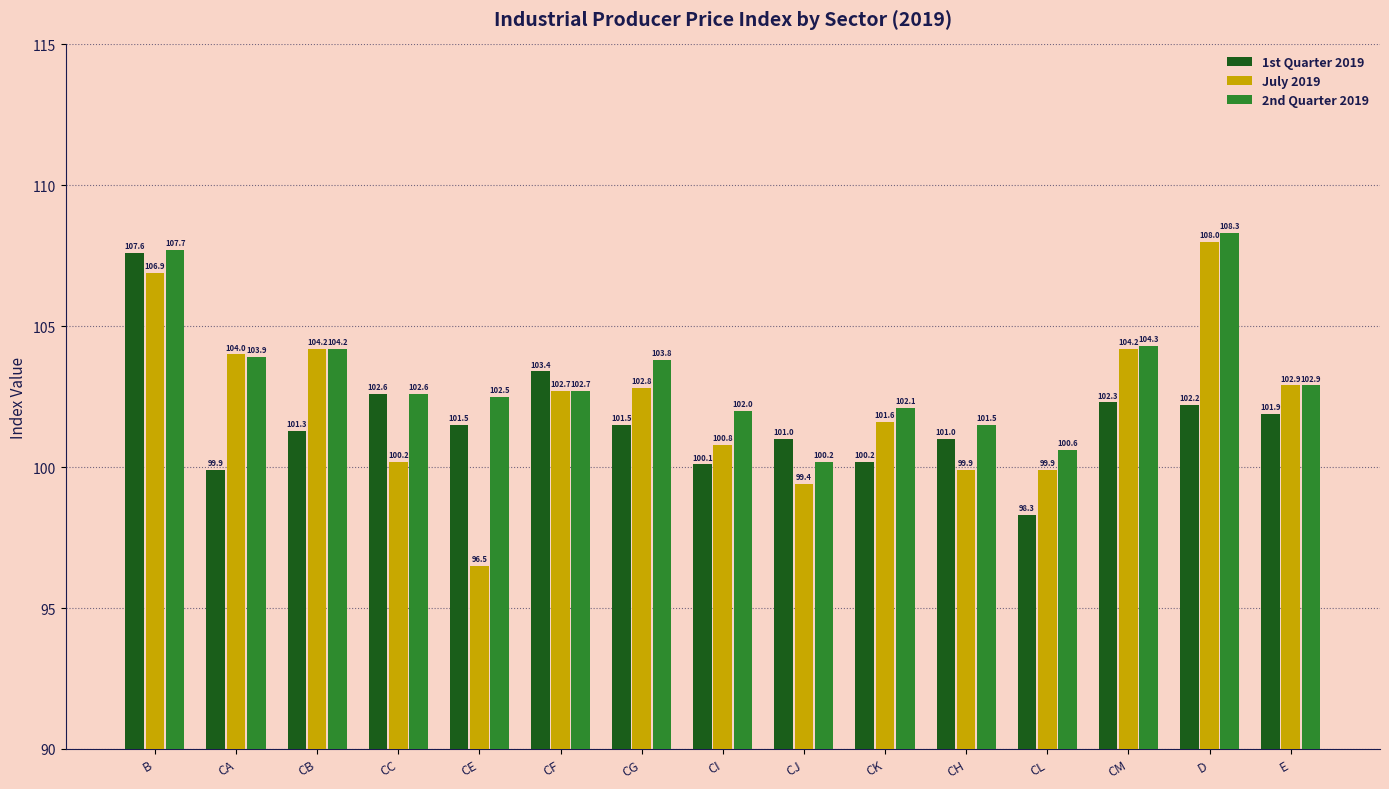

How many bars are there in total?

45